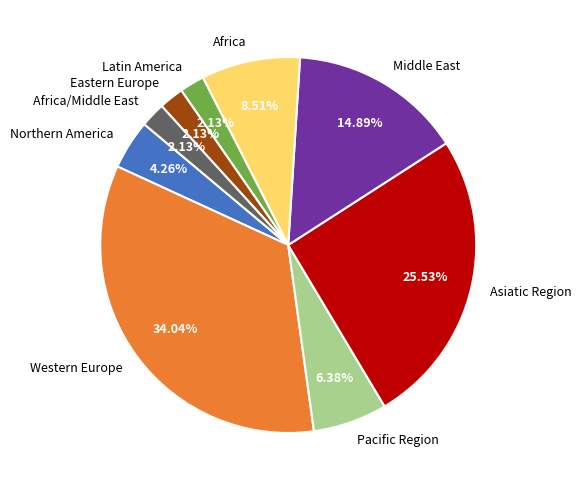

Combined, do Africa/Middle East and Latin America account for over 50%?

No